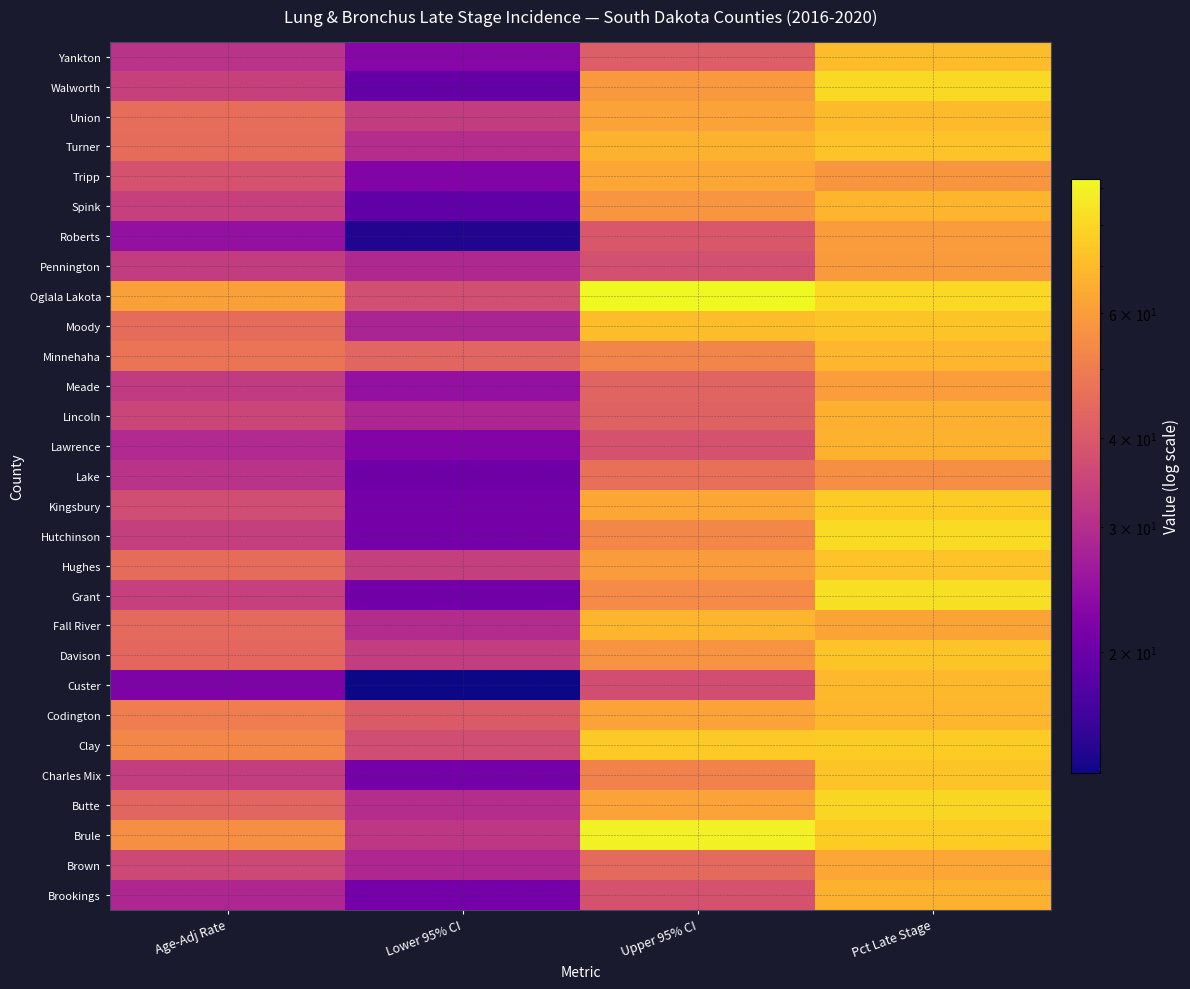

What is the total value across all series at Age-Adj Rate?

1129.4